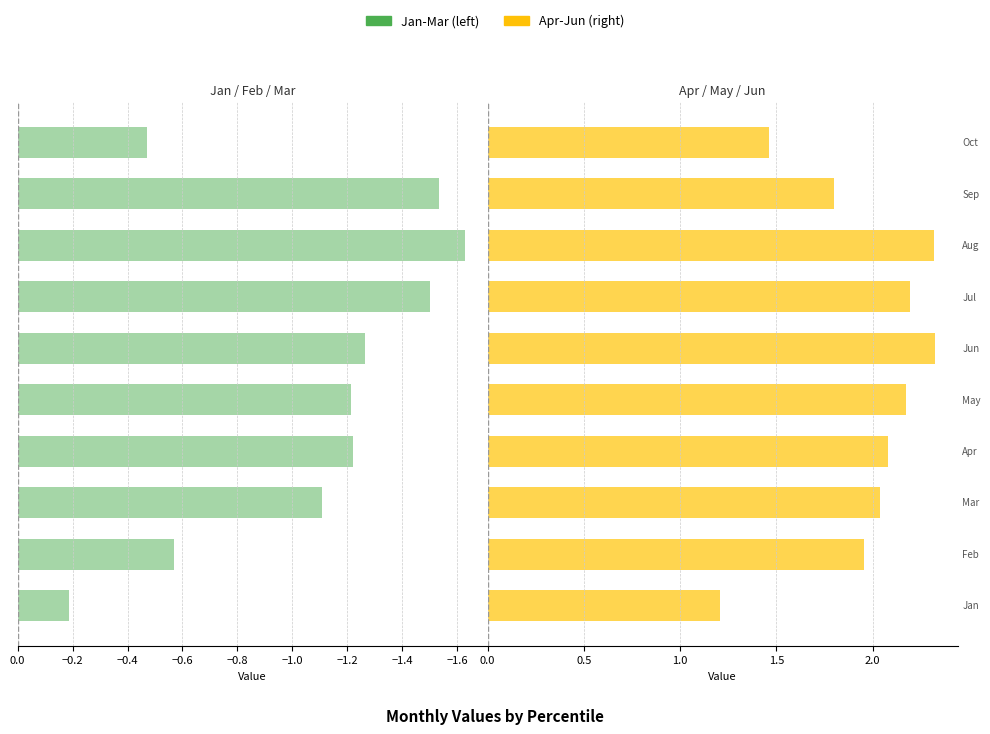

Is it true that Mar equals -1.1 at −1.4?

True